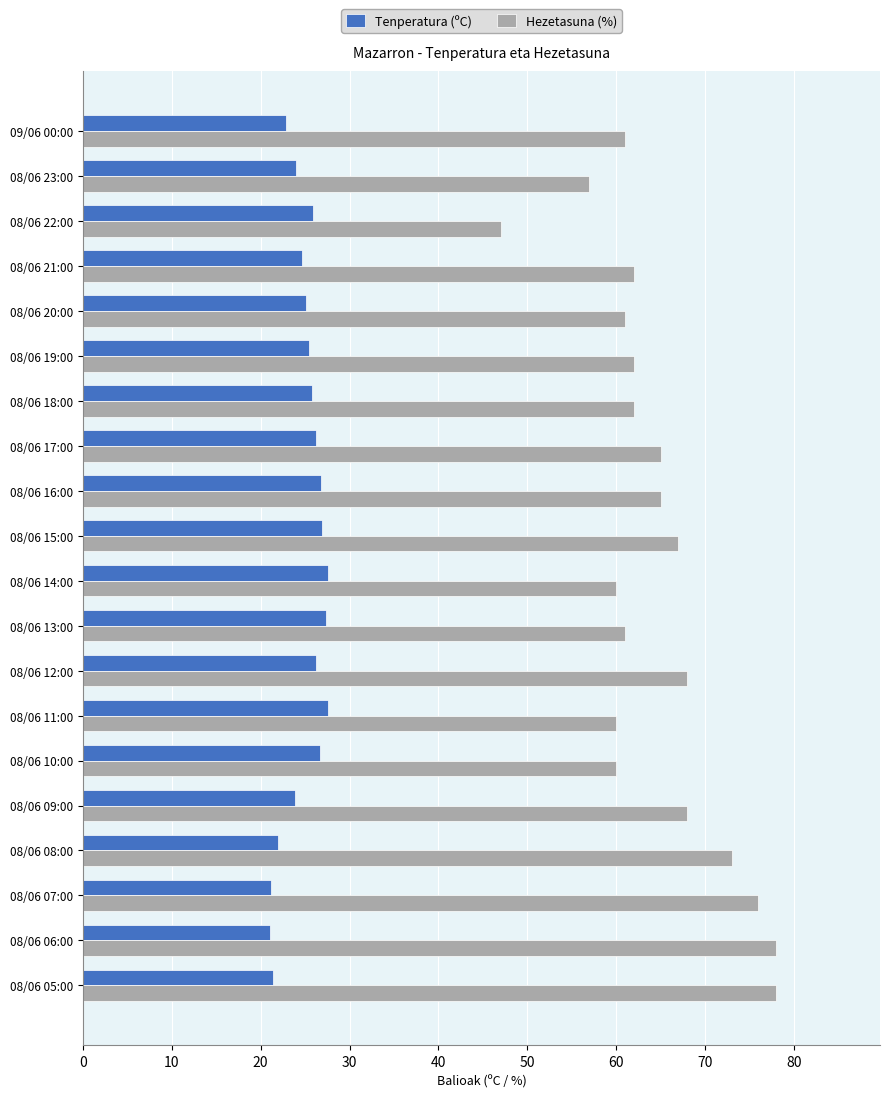

Which series has the largest total across all categories?

Hezetasuna (%)